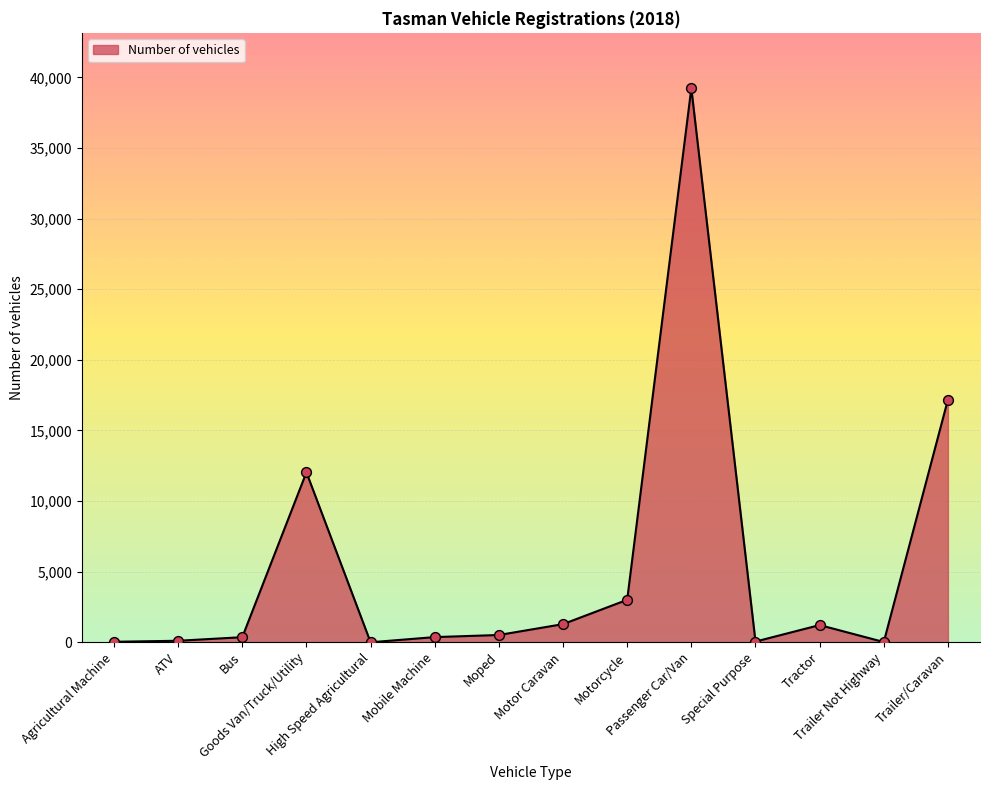

What is the change in value from Moped to Passenger Car/Van?

+38712